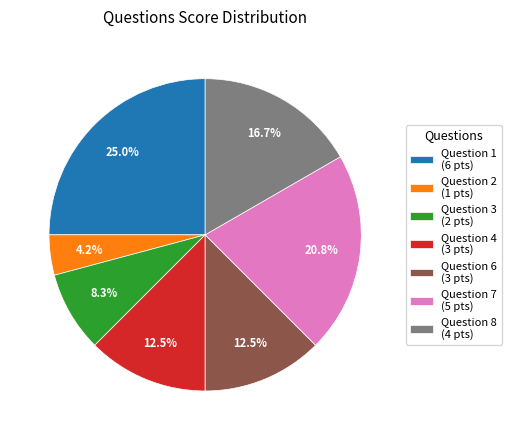

Between Question 8 (4 pts) and Question 2 (1 pts), which is larger?

Question 8 (4 pts)